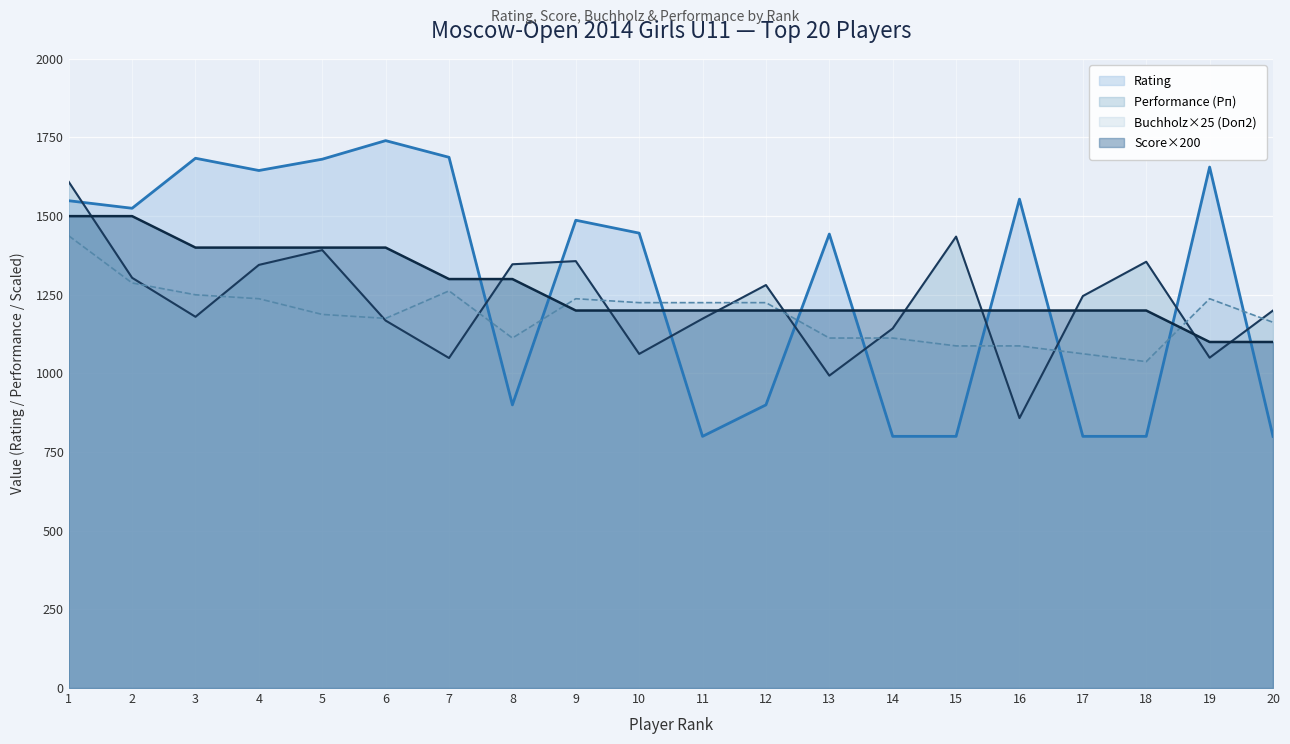

Which has a higher value, 8 or 10?

10